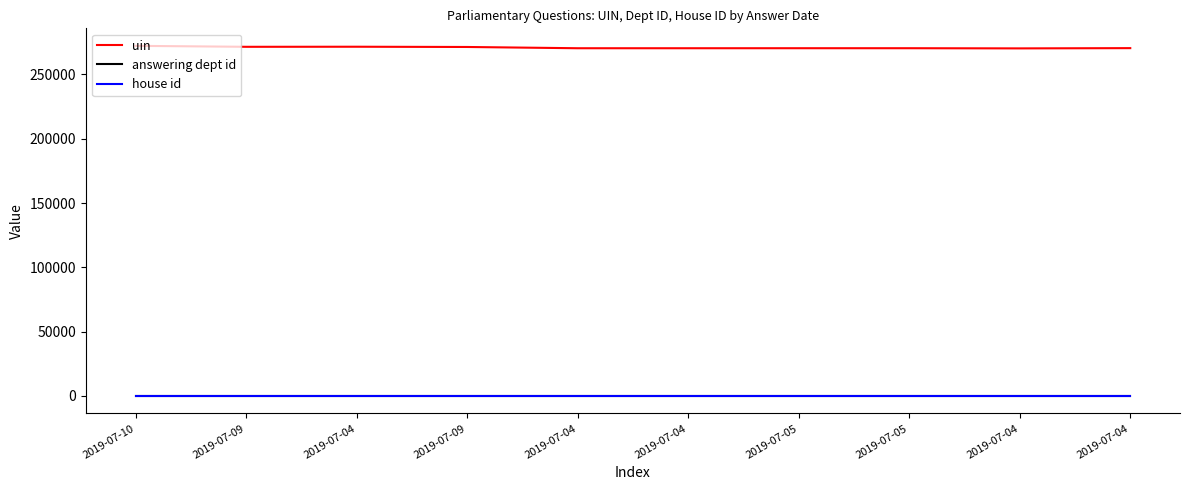

Is the value of answering dept id at 2019-07-04 greater than the value of house id at 2019-07-04?

Yes